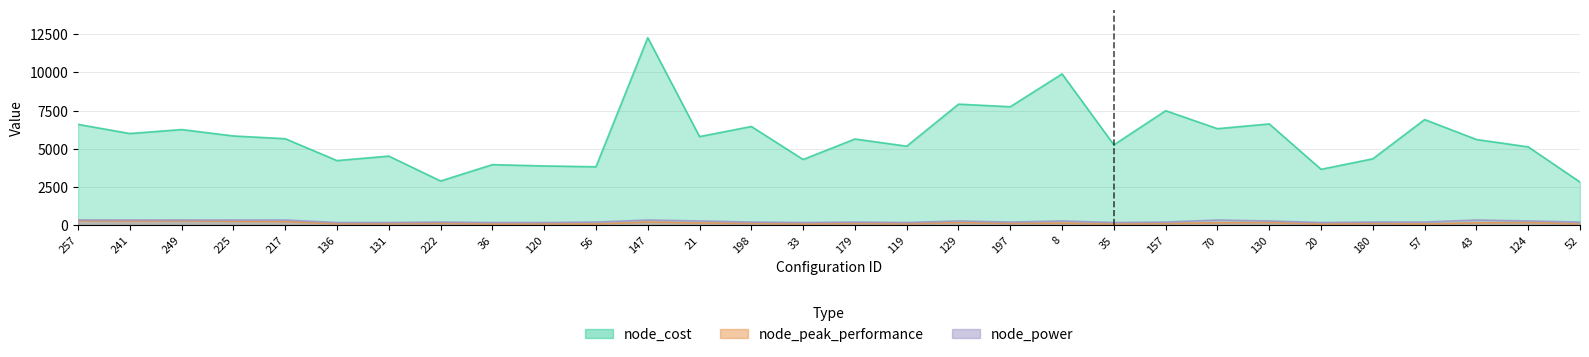

Which series has the largest total across all categories?

node_cost